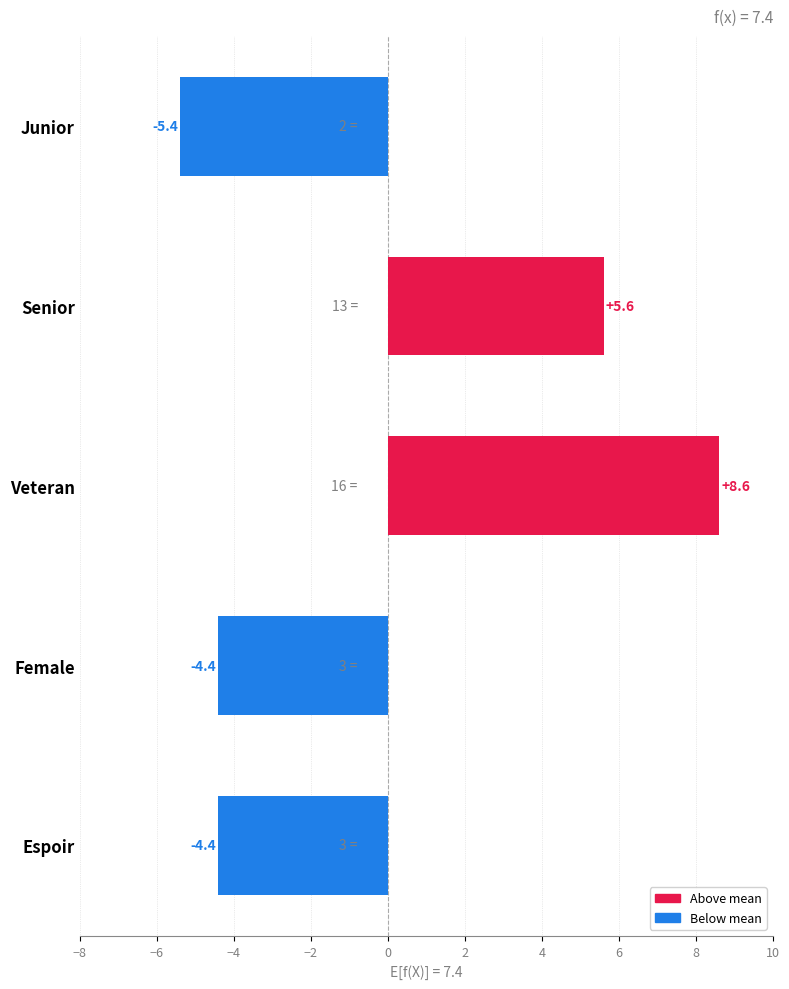

How many bars are there in total?

5